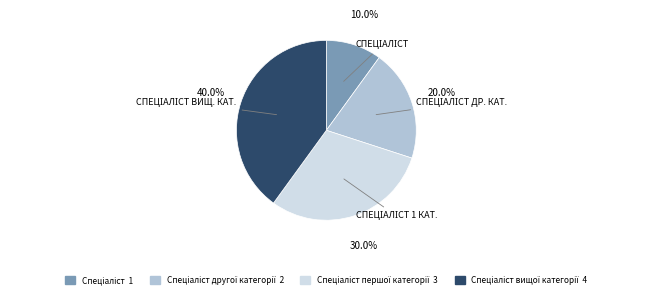

Is there a majority slice in this chart?

No